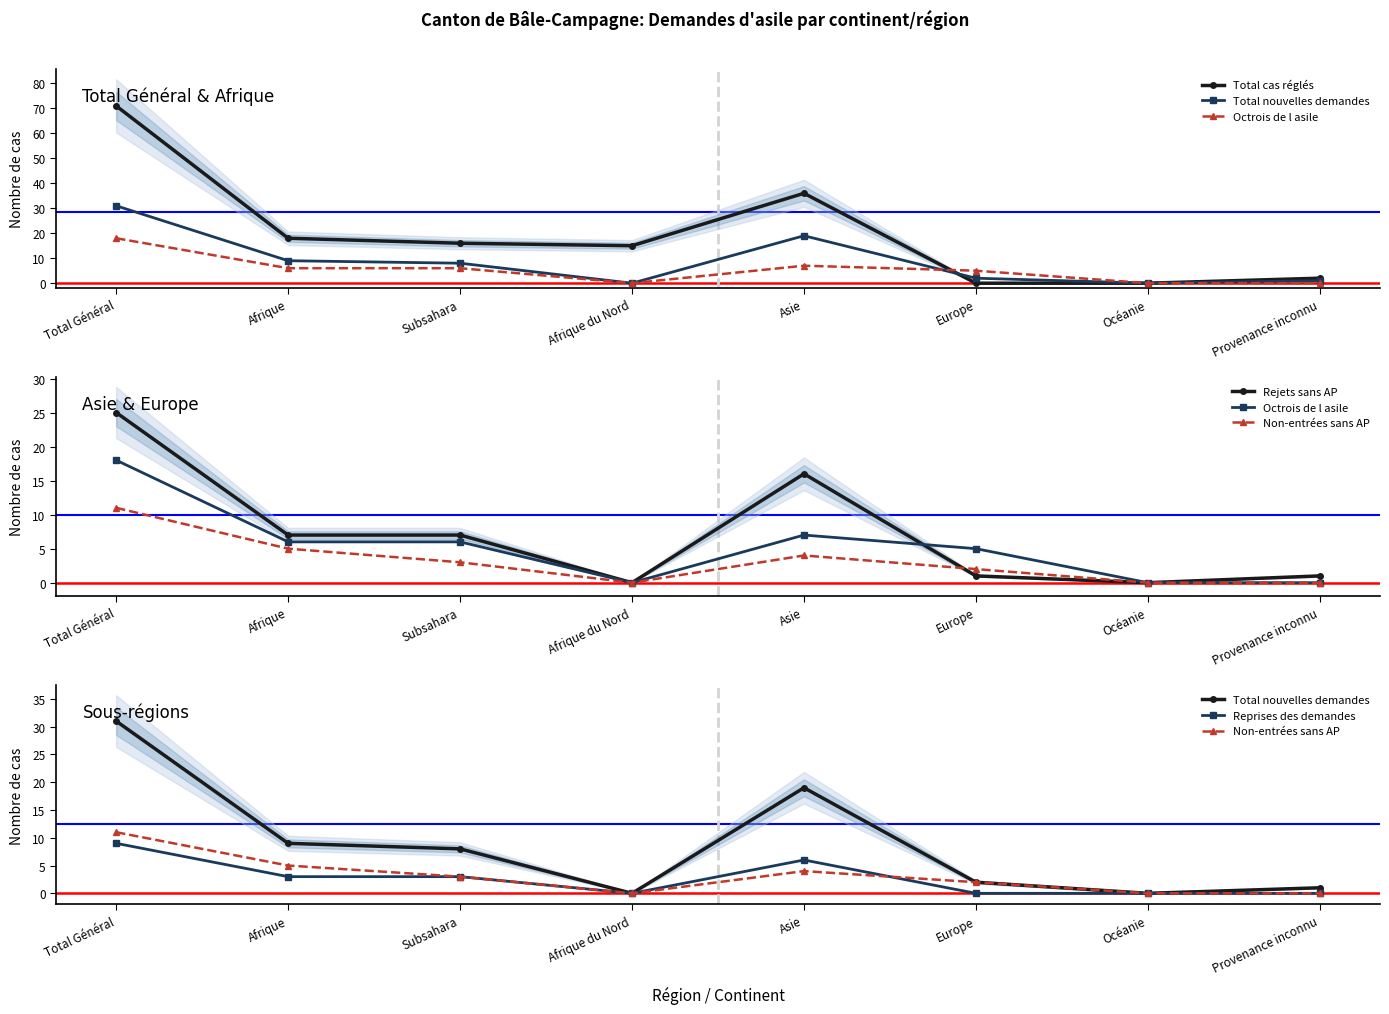

True or false: Non-entrées sans AP and Reprises des demandes cross at least once.

True